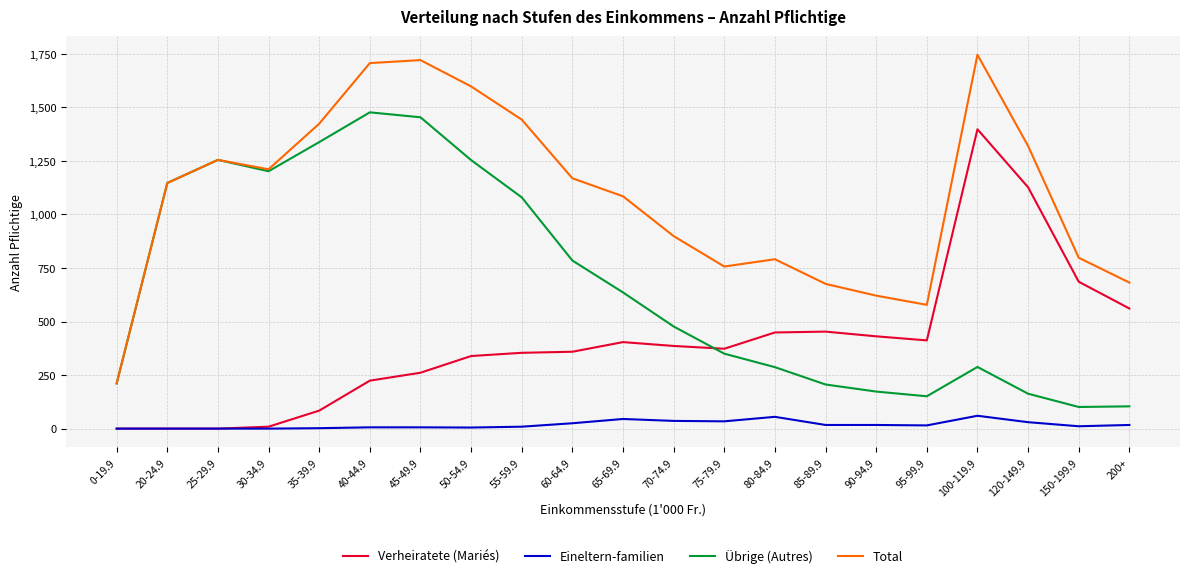

Where do Übrige (Autres) and Verheiratete (Mariés) first cross each other?

70-74.9 and 75-79.9